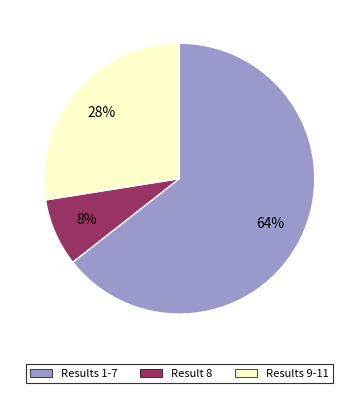

Is there a majority slice in this chart?

Yes